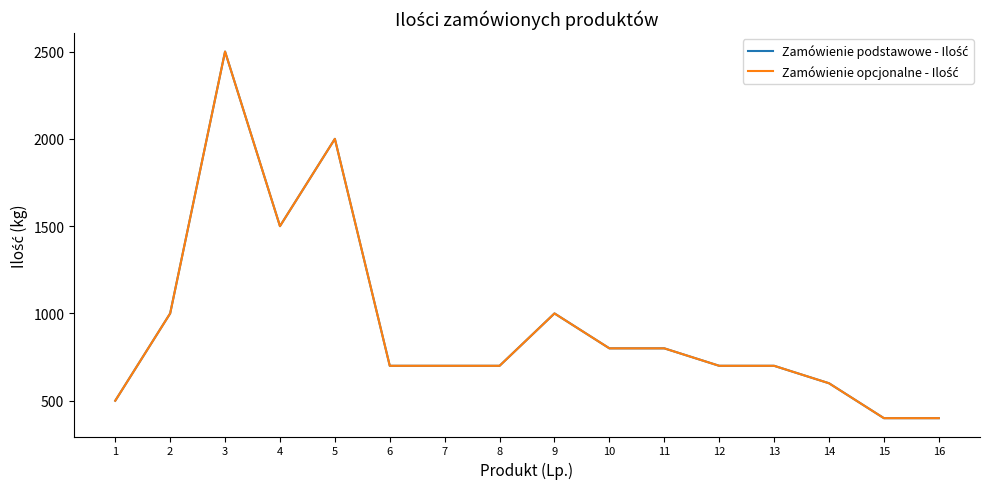

What is the greatest value displayed?

2500